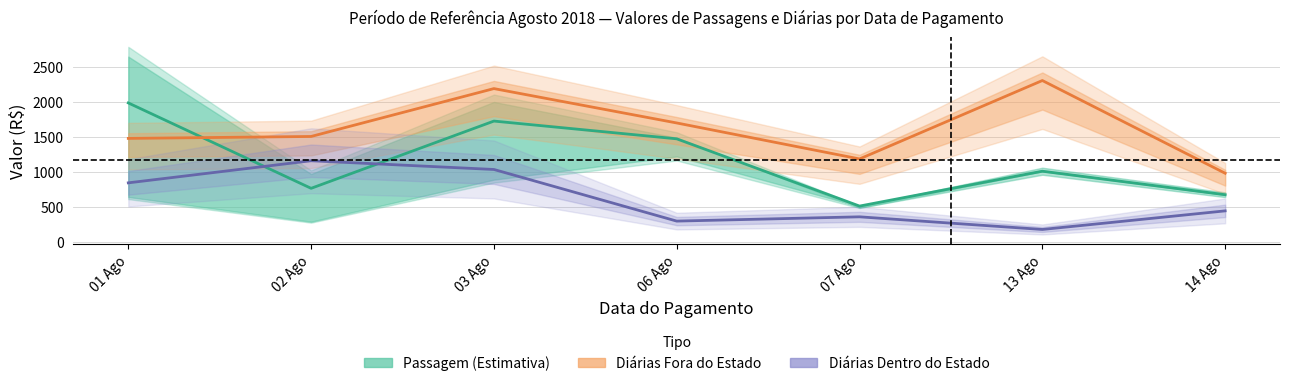

Where is the first local maximum for Diárias Fora do Estado?

03 Ago